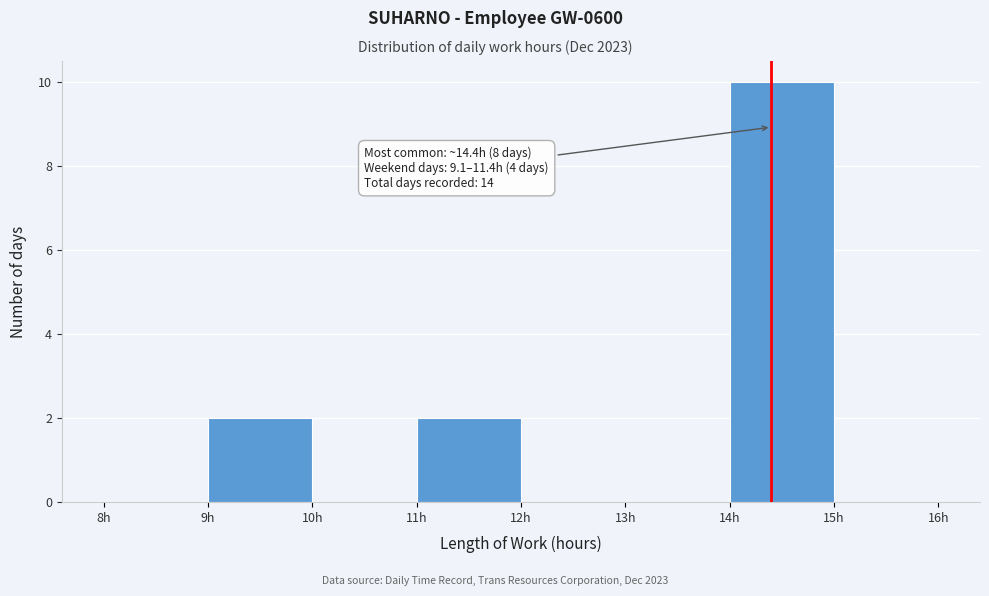

Which range on the x-axis has the tallest bar?

14 to 15